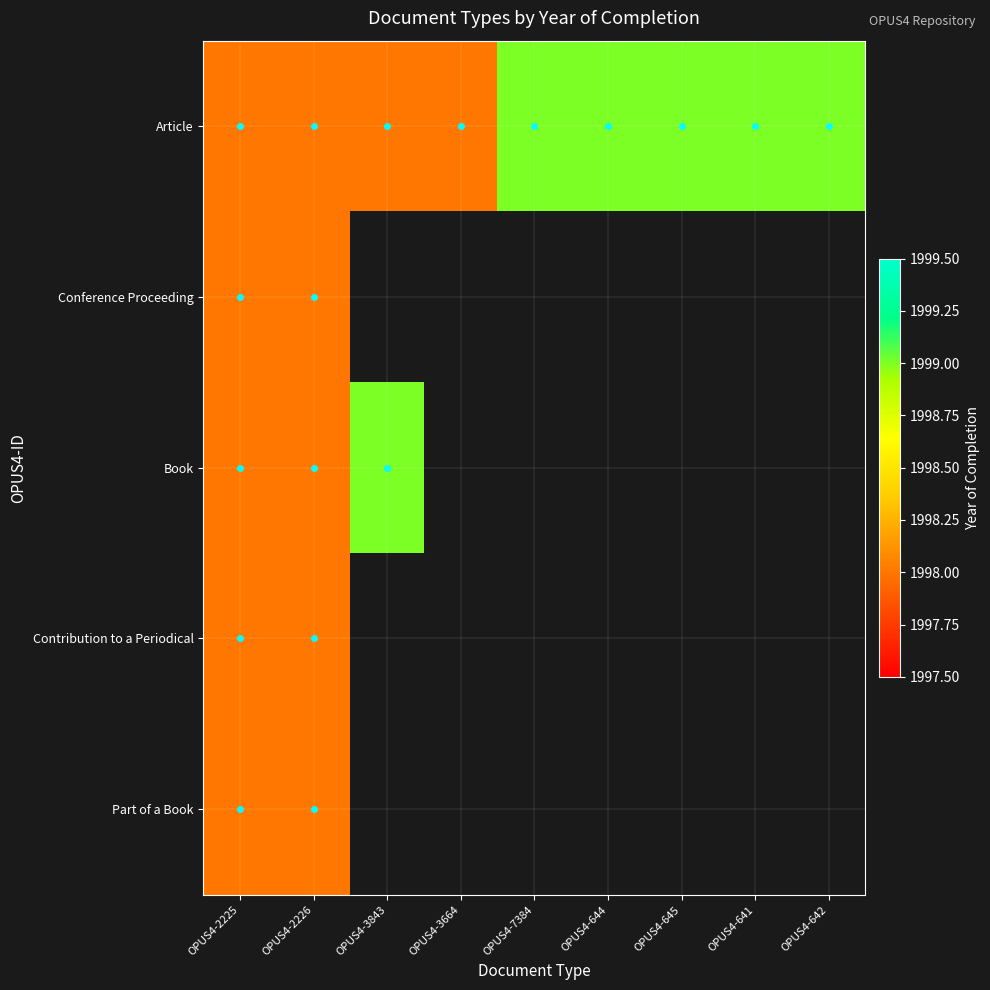

Where is Article nearest to the value 1998?

OPUS4-2225